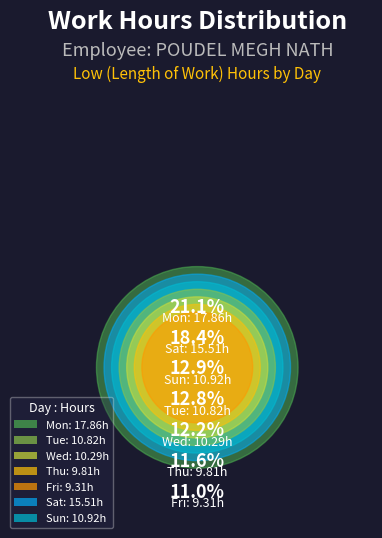

What percentage is NOT represented by Thu?

88.4%